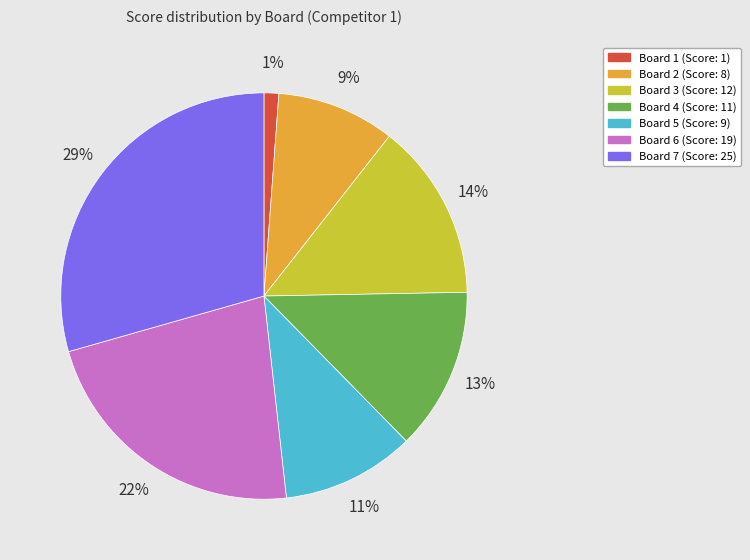

Which slice is the smallest?

Board 1